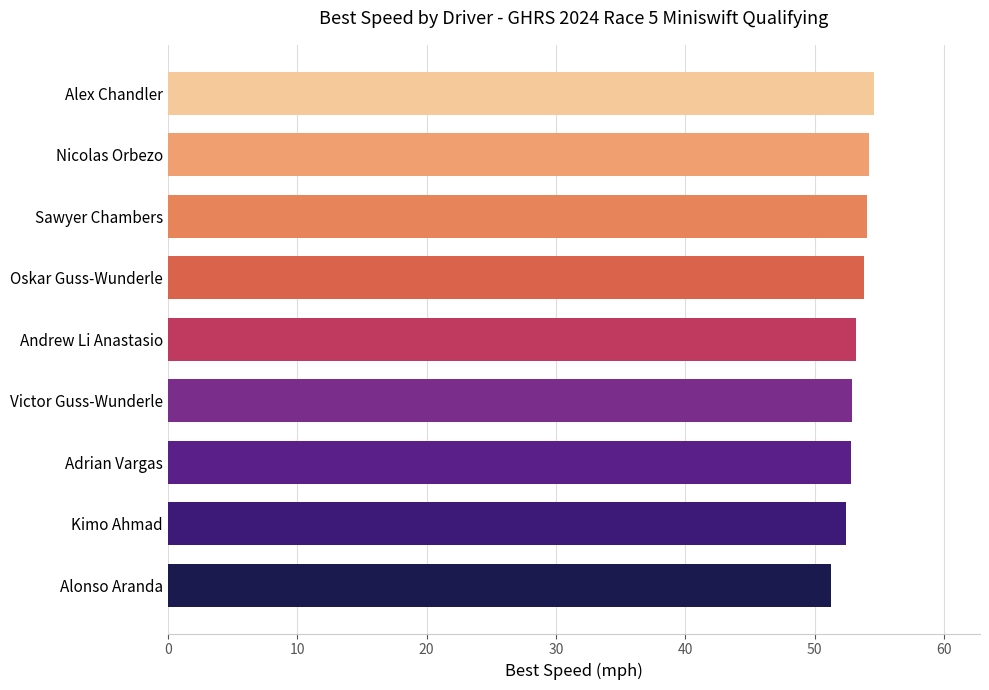

What is the approximate value at Alex Chandler?

54.6